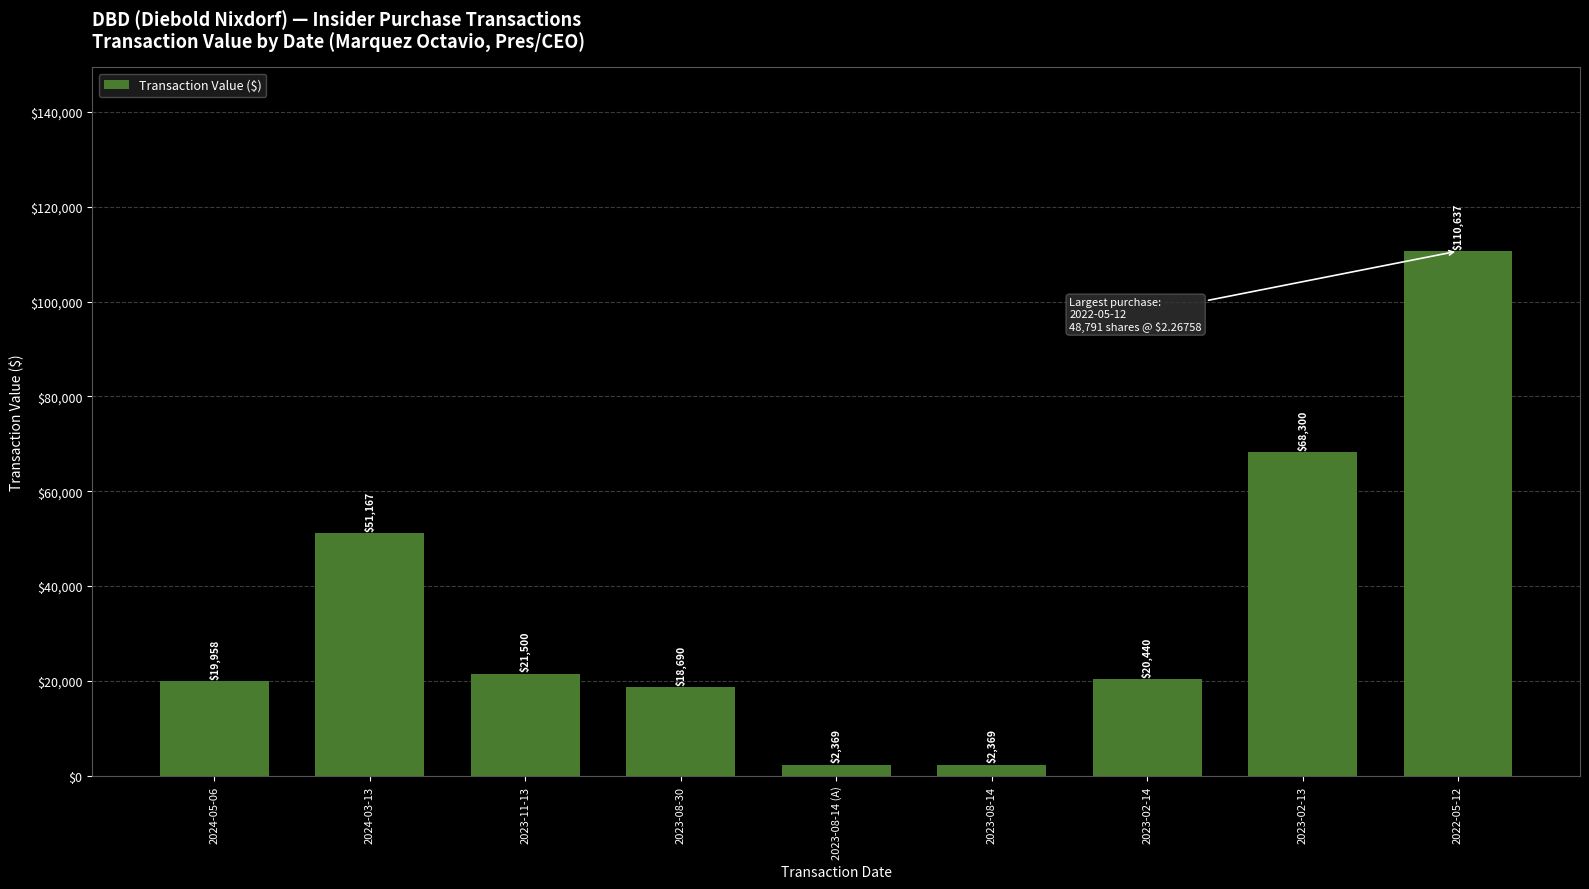

What is the minimum value shown in the chart?

2369